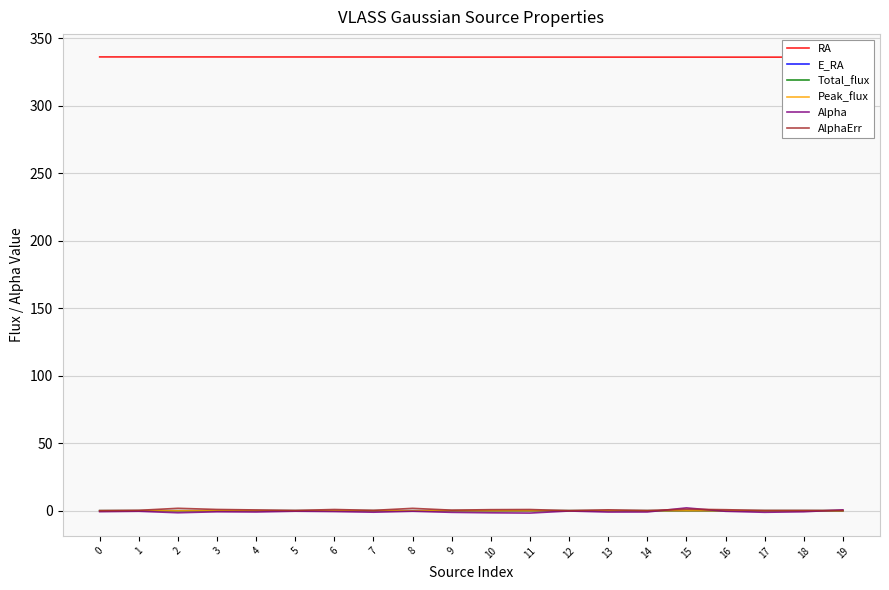

Which series has the widest spread of values?

Alpha